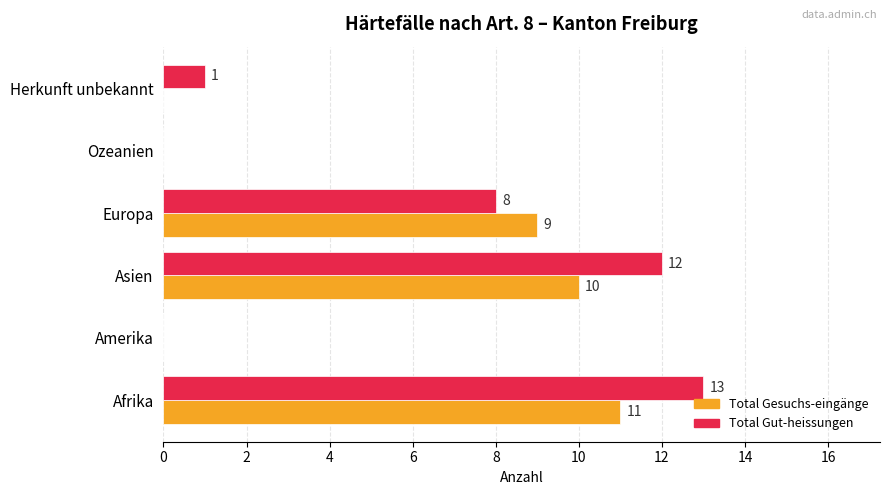

What is the greatest value displayed?

13